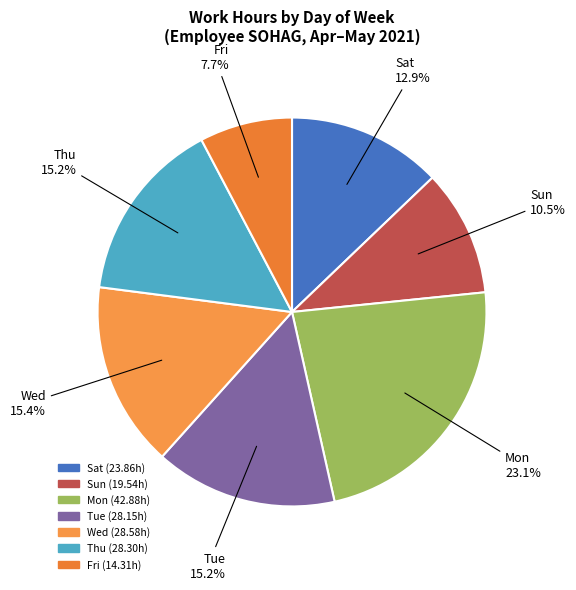

Is Thu the majority of the pie?

No